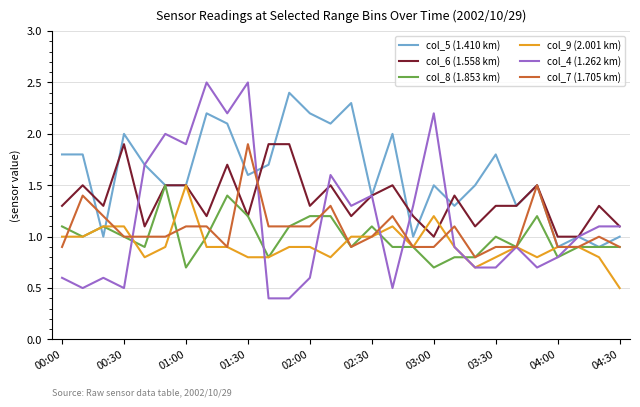

Which series has the largest total across all categories?

col_5 (1.410 km)